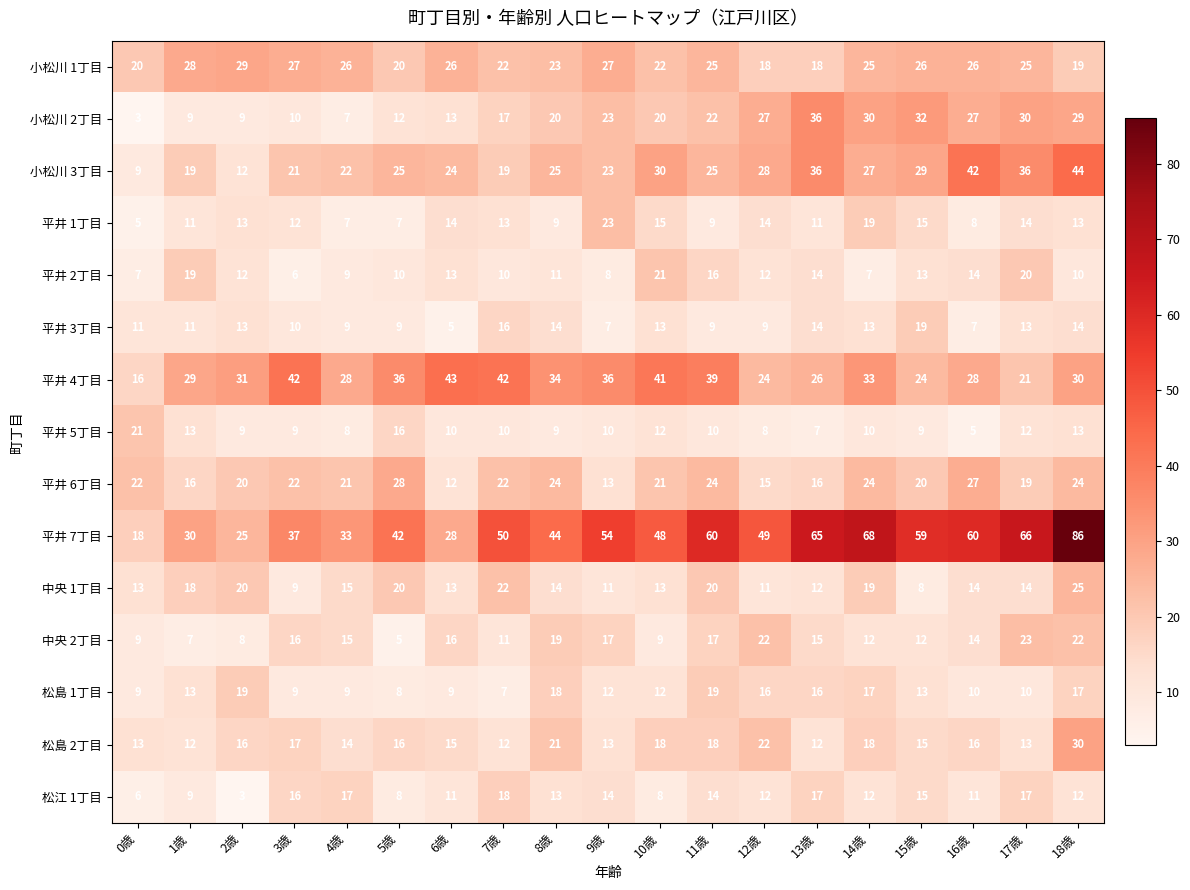

Which series has the largest total across all categories?

平井 7丁目